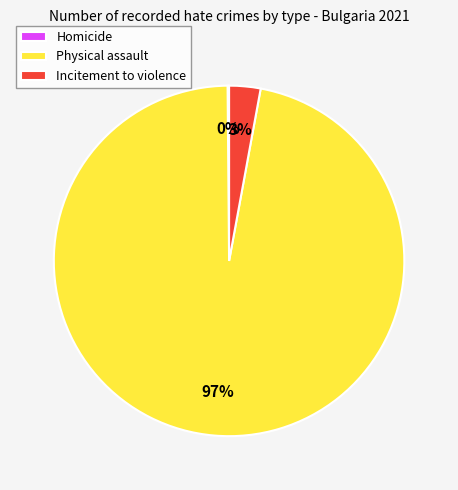

Between Incitement to violence and Physical assault, which is larger?

Physical assault